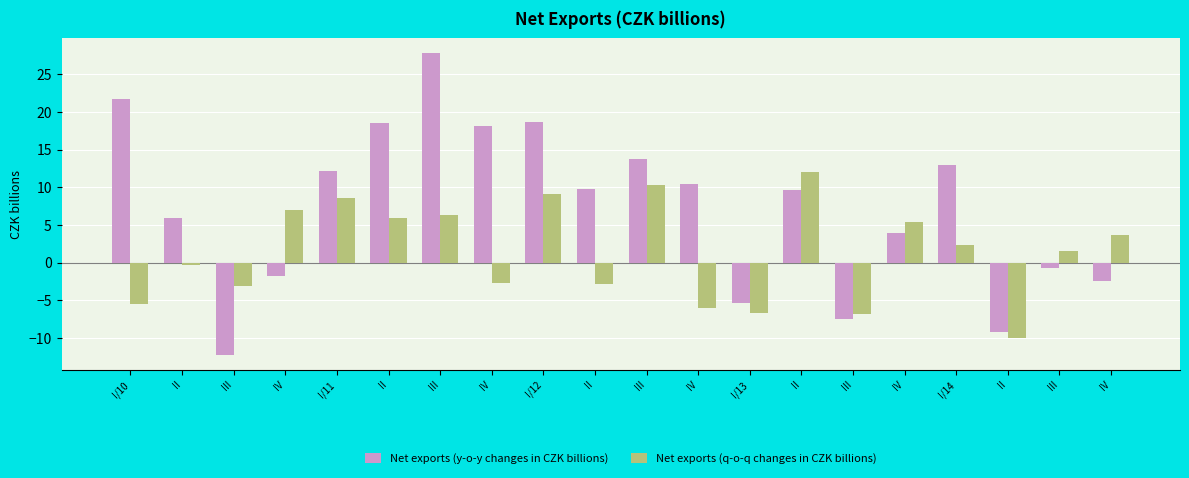

How many categories are shown in the chart?

20